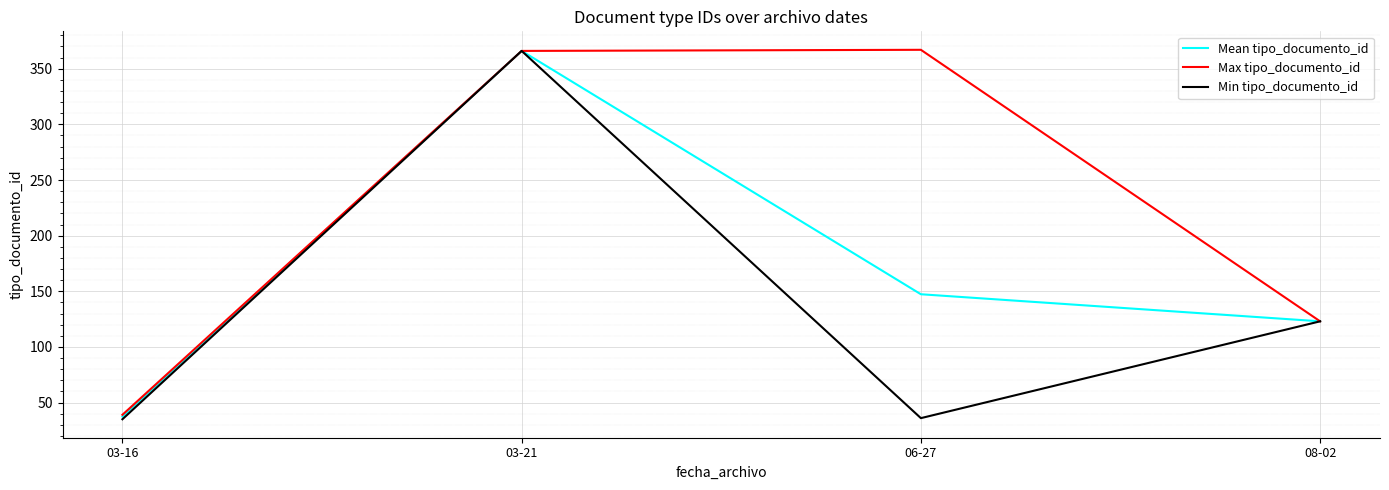

What is the maximum value shown in the chart?

367.0